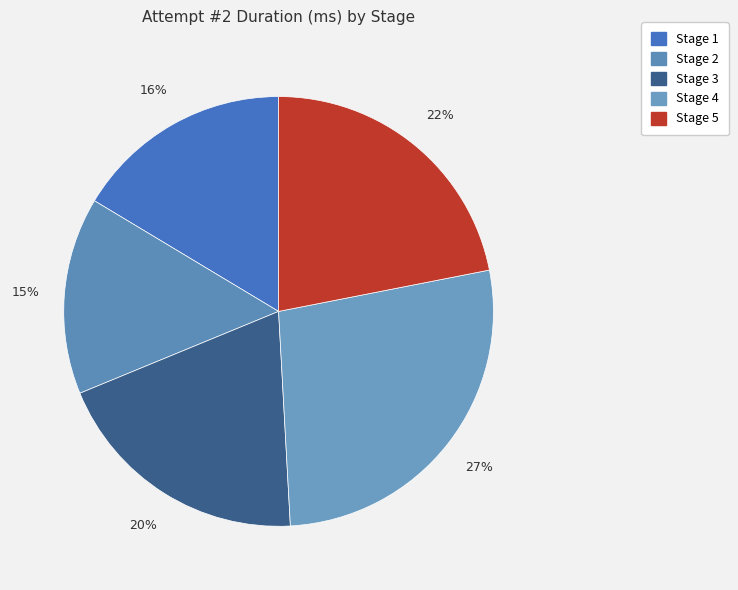

Rank the categories by value from lowest to highest.

Stage 2, Stage 1, Stage 3, Stage 5, Stage 4